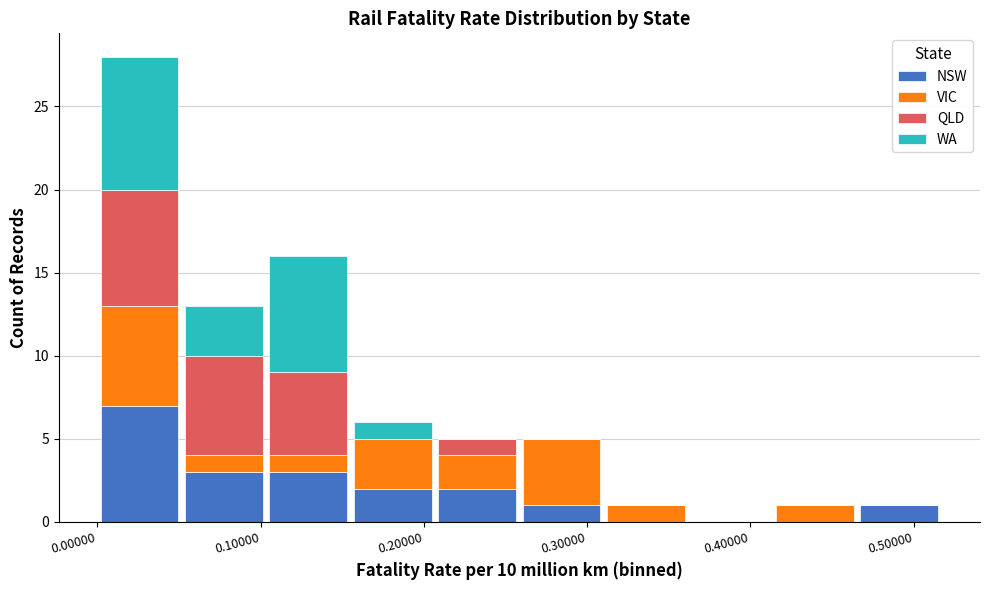

Reading left to right, transcribe this chart: for each stacked bar, give the range it covers on the x-axis and its total height. Neither the bar edges nor the heights are printed on the chart, so give them approximately, as read against the axes.

0.00 to 0.05: 28
0.05 to 0.10: 13
0.10 to 0.16: 16
0.16 to 0.21: 6
0.21 to 0.26: 5
0.26 to 0.31: 5
0.31 to 0.36: 1
0.36 to 0.41: 0
0.41 to 0.47: 1
0.47 to 0.52: 1